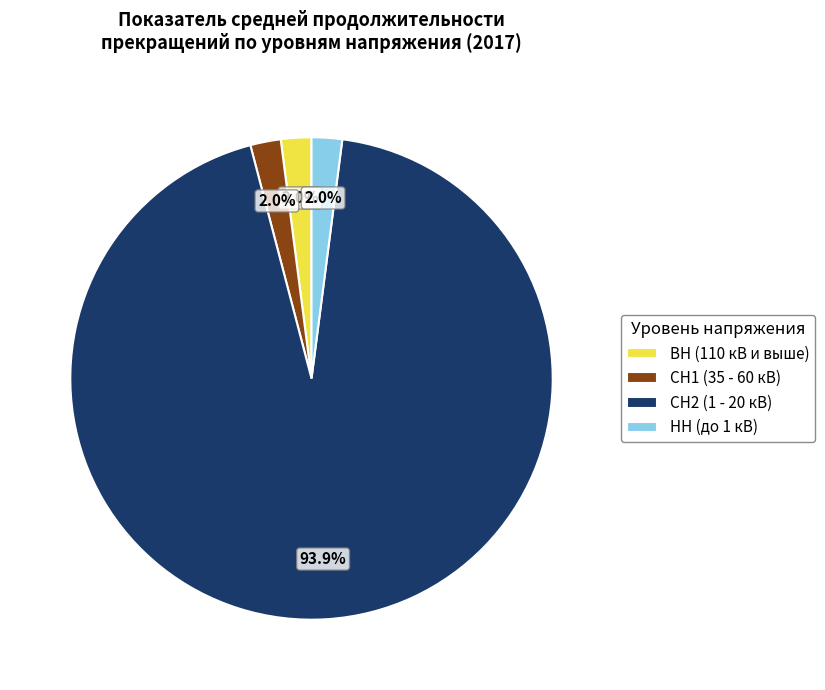

The СН1 (35 - 60 кВ) slice represents 2% of the pie. True or false?

True